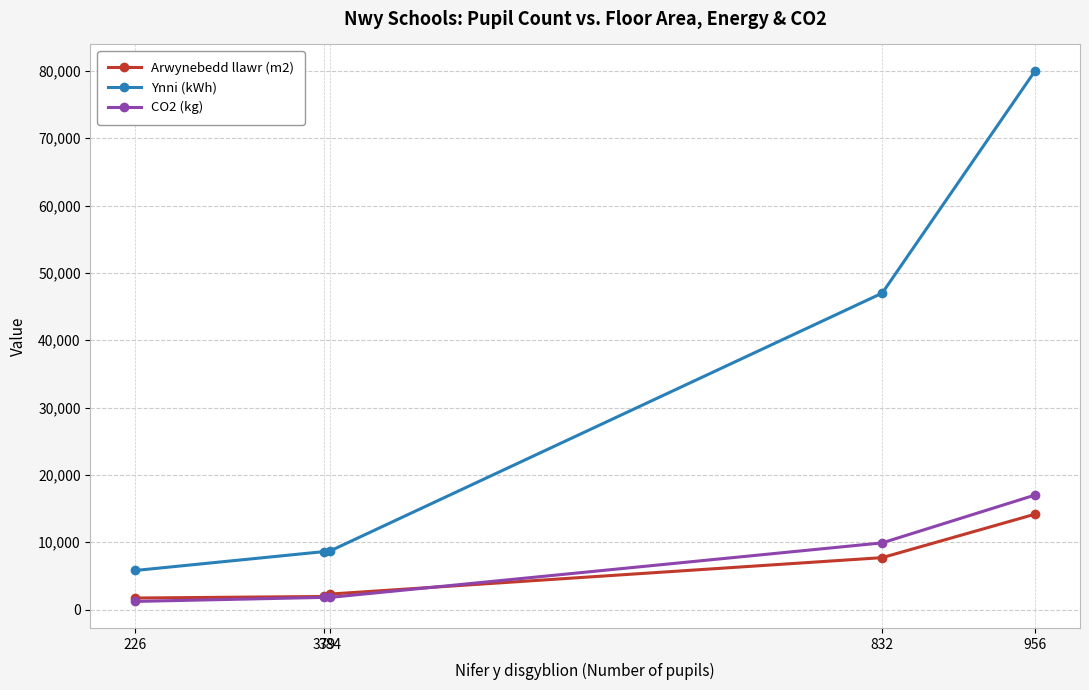

What is the sum of all Ynni (kWh) values?

150100